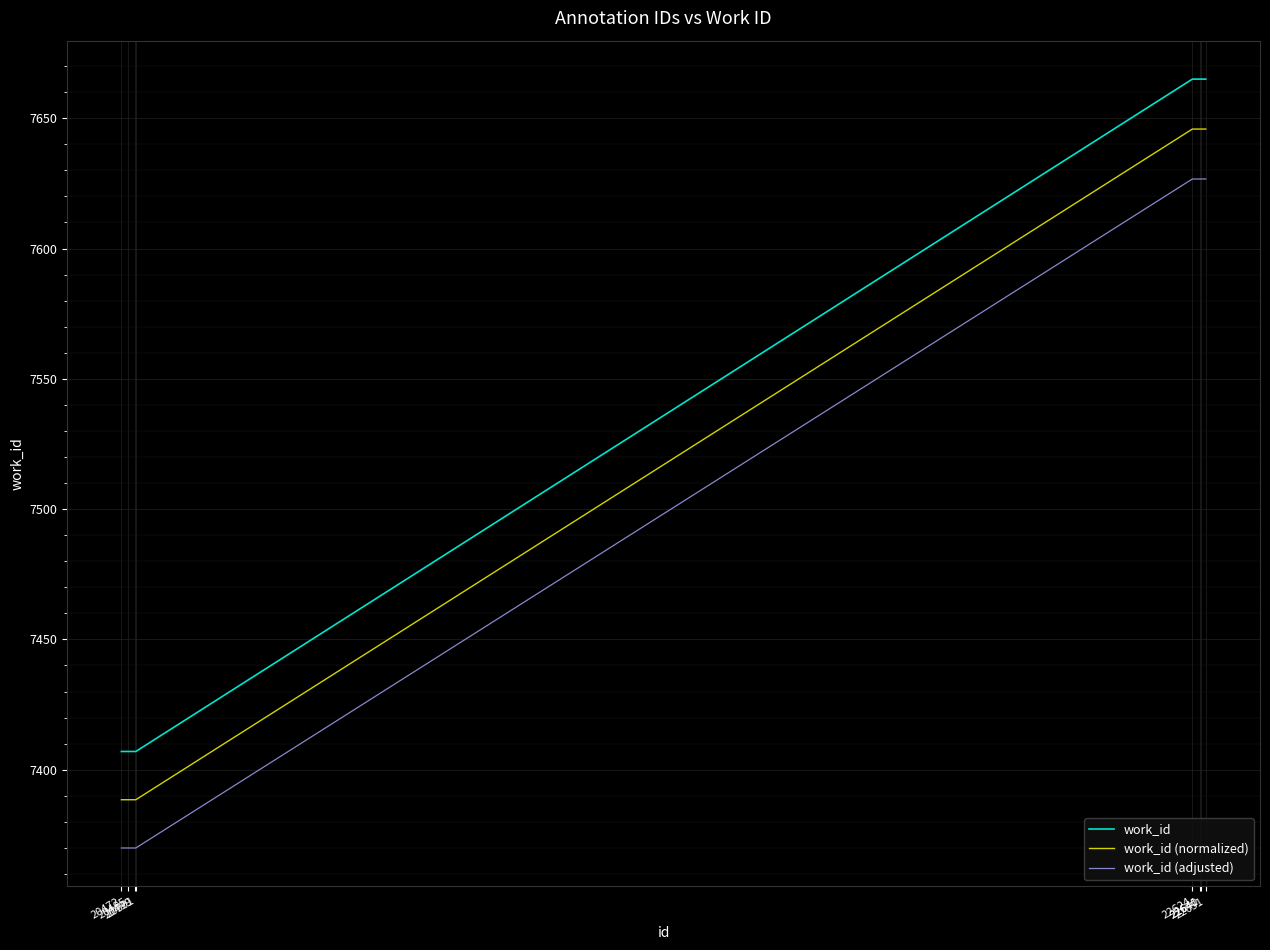

Which series has the largest range (max minus min)?

work_id